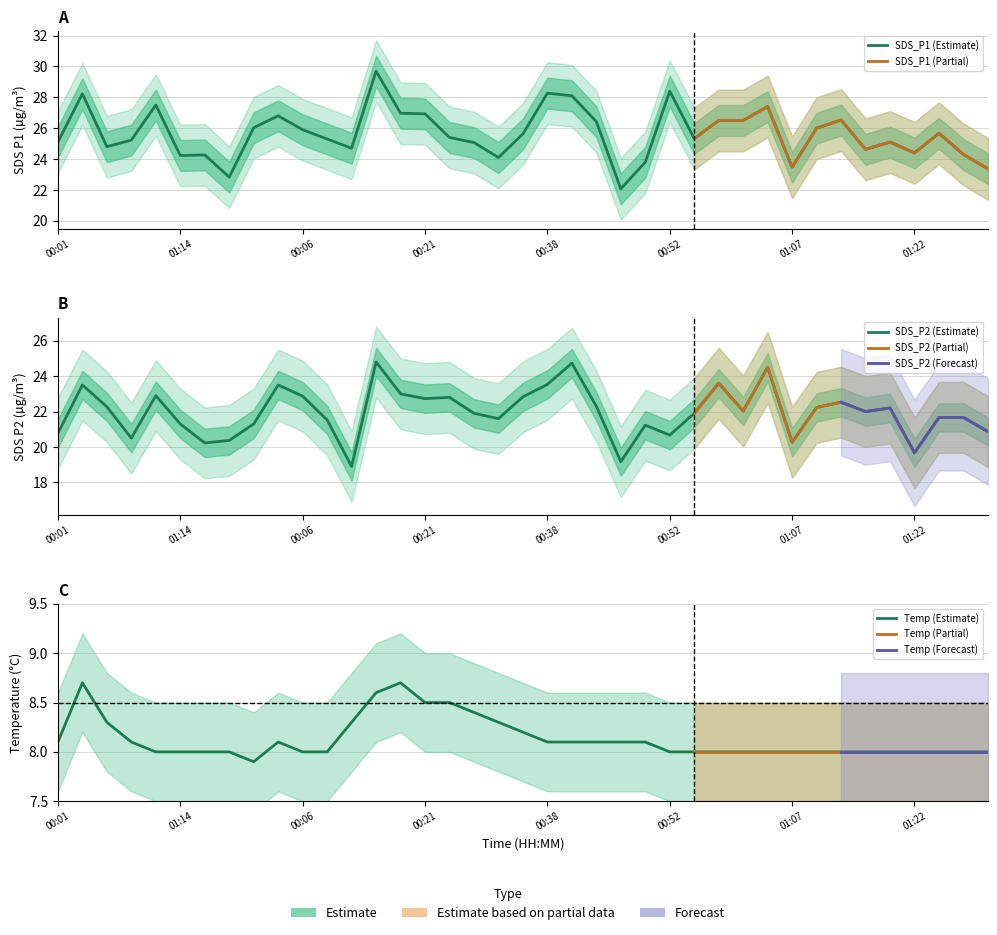

At which category is the sum across all series the highest?

00:13